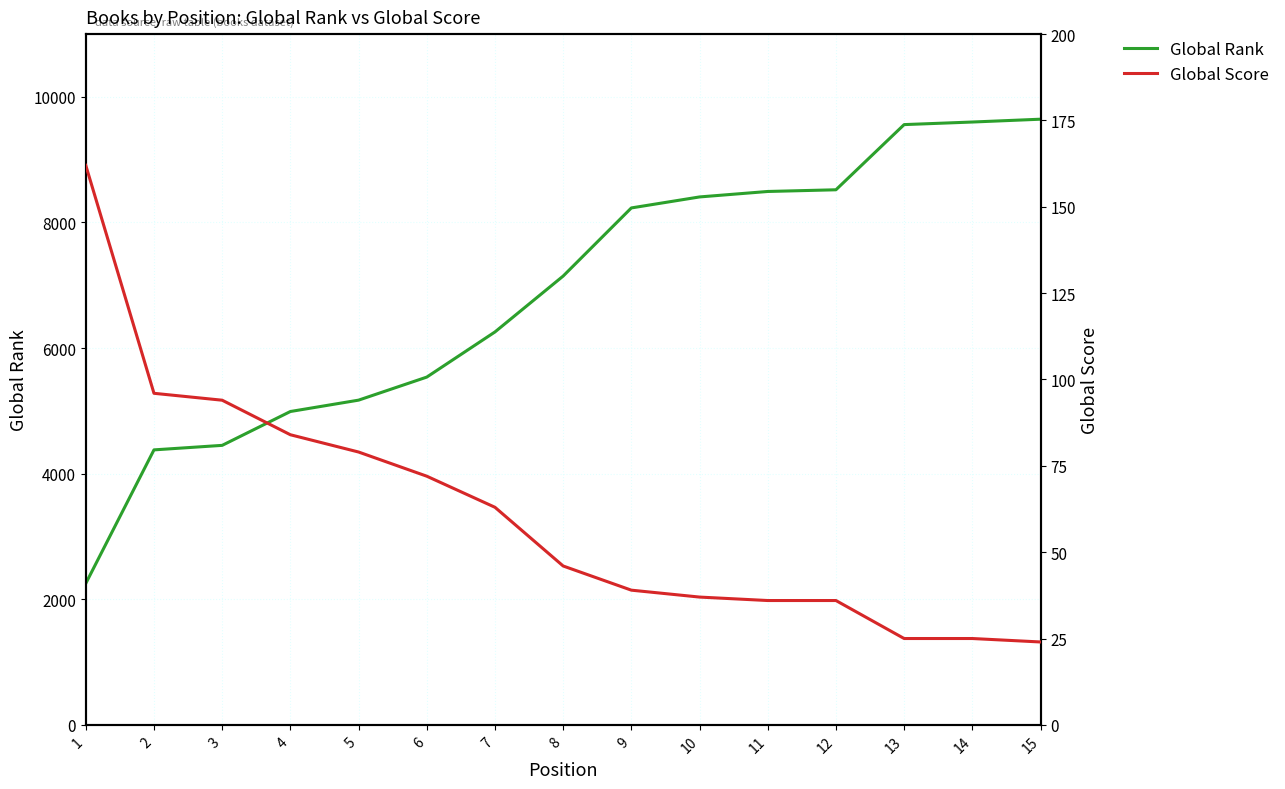

What is the average value of the Global Rank series?

6843